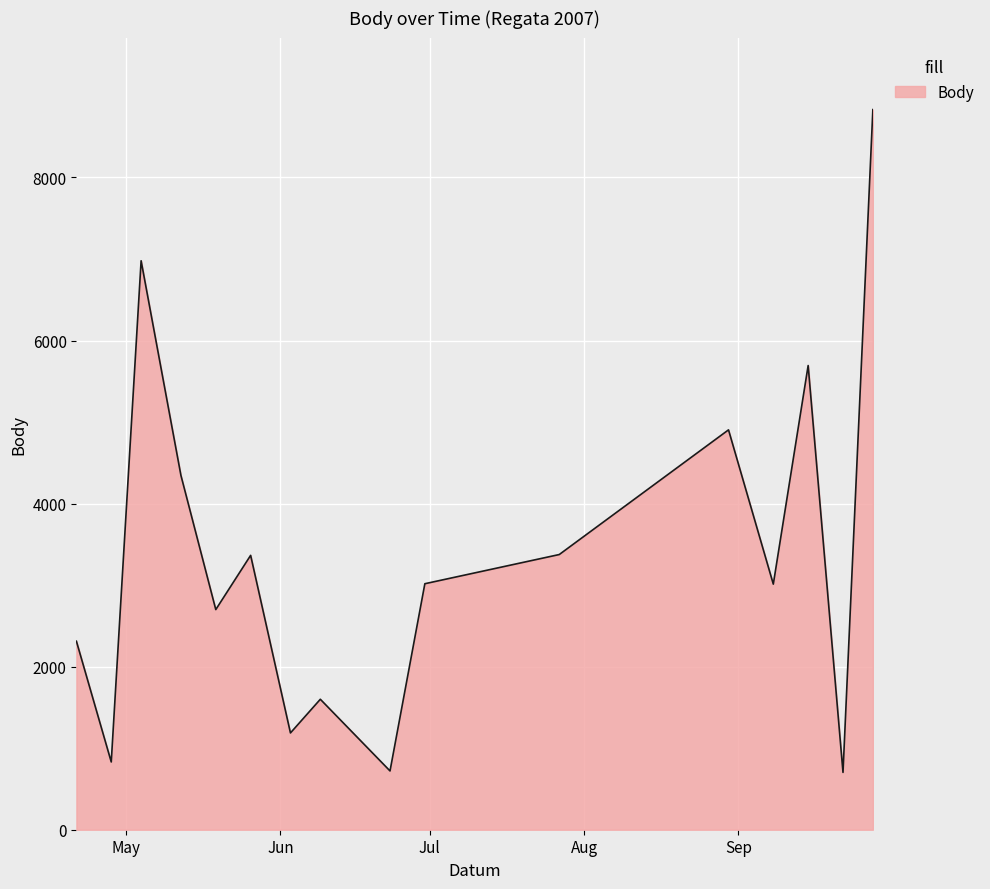

What is the maximum value shown in the chart?

8832